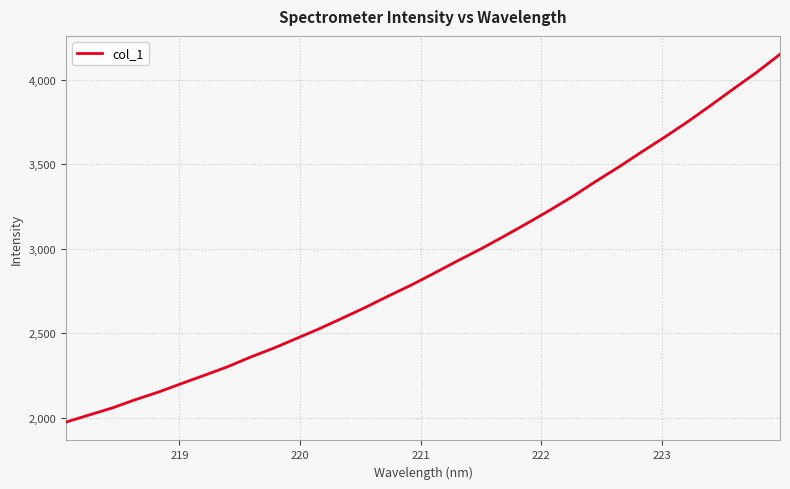

What is the minimum value shown in the chart?

1973.5